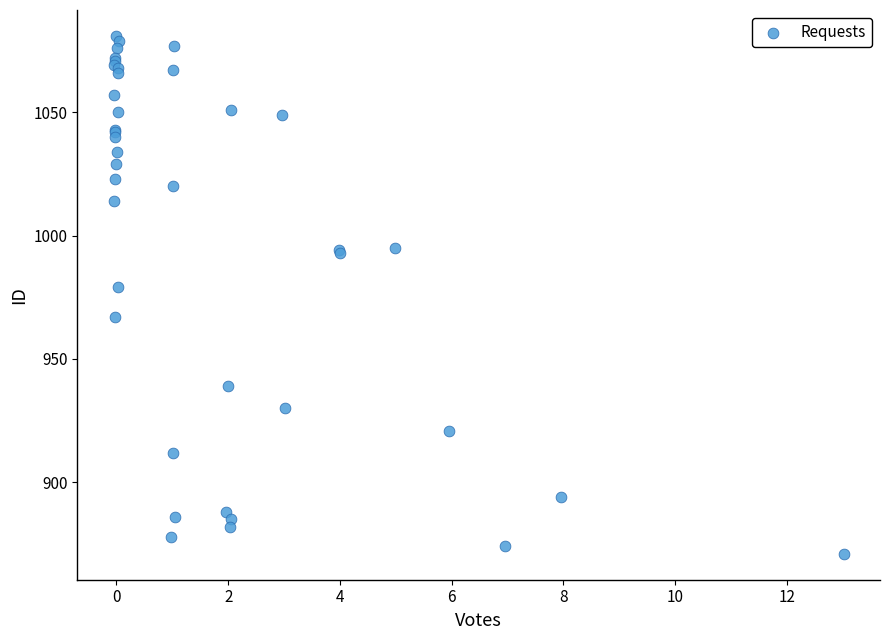

What Y value in the scatter plot is closest to 976?

979